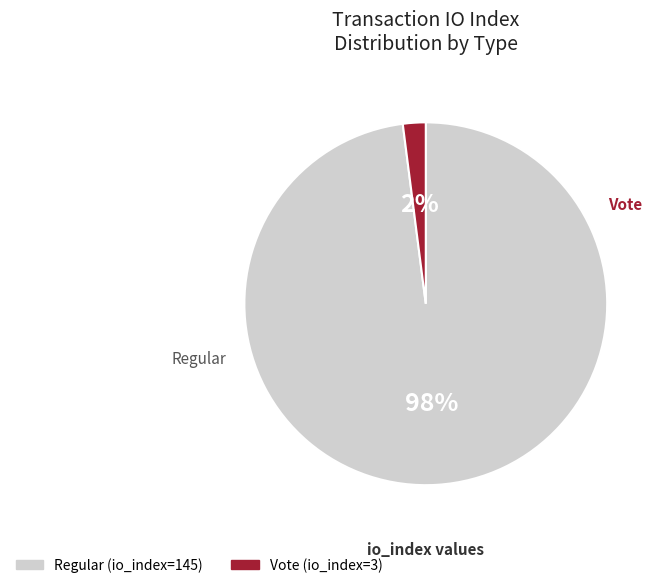

Does any single category account for the majority?

Yes